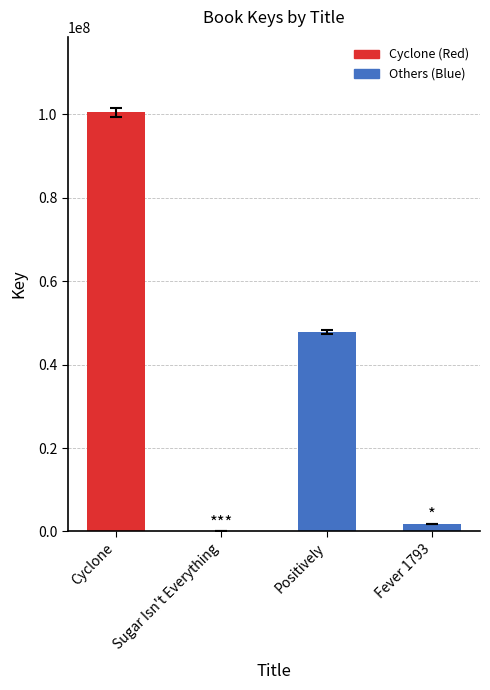

What is the sum of all values?

150128674